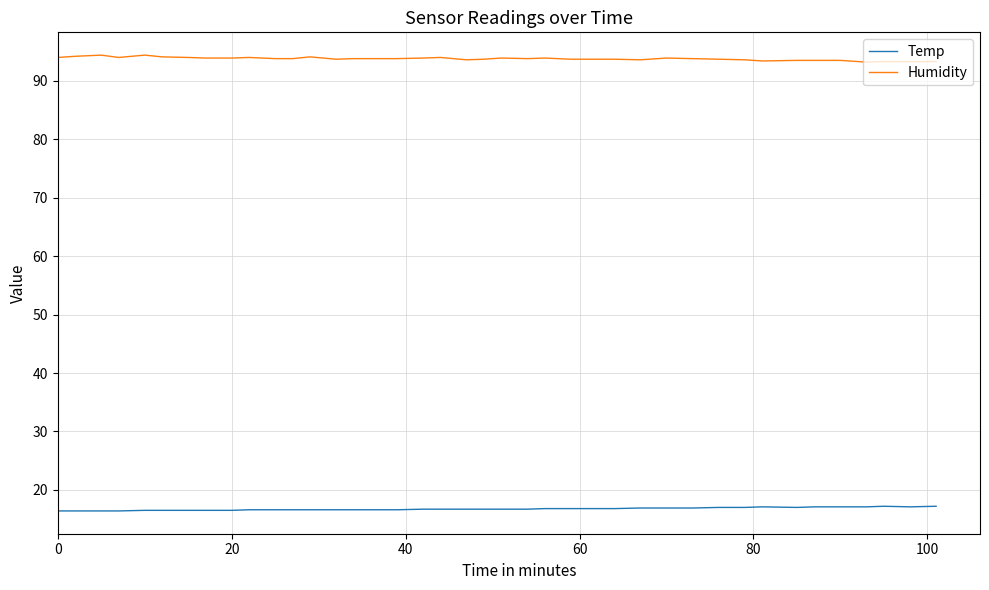

Does the chart display data point markers on the line(s)?

No